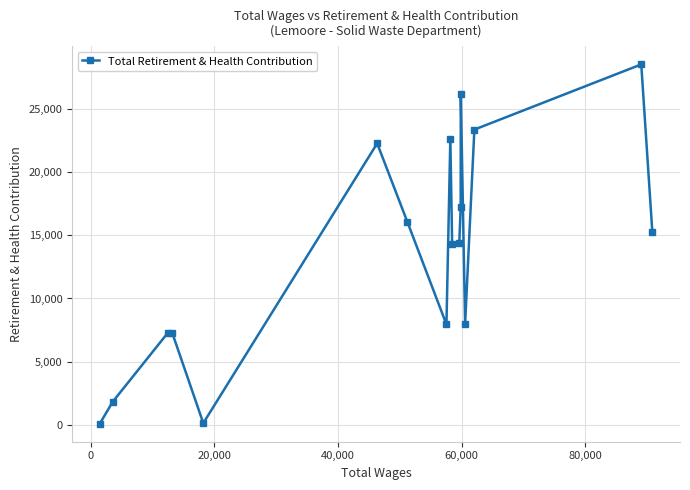

What is the sum of all values?

232645